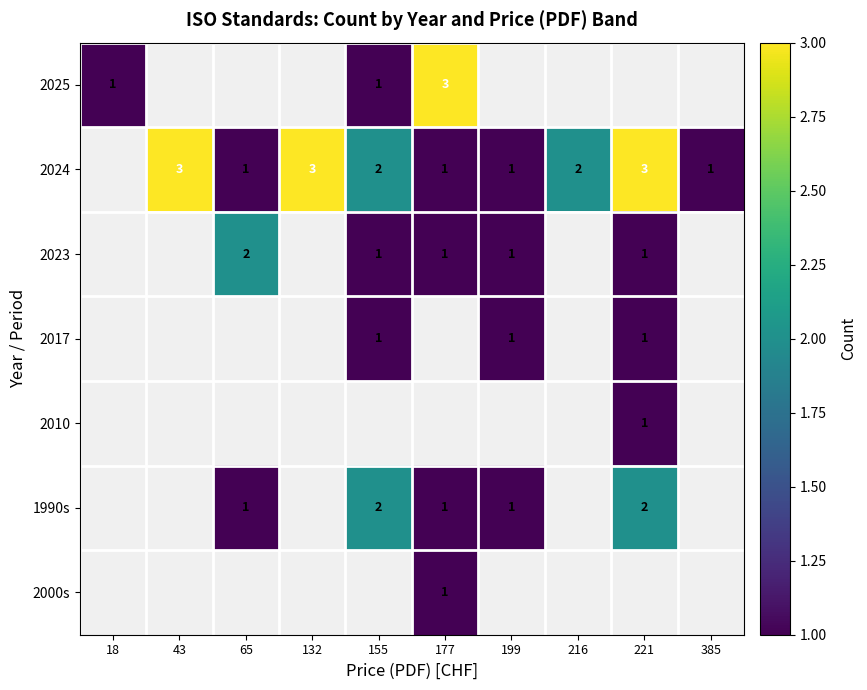

True or false: 2025 has a value of 1 at 155.

True